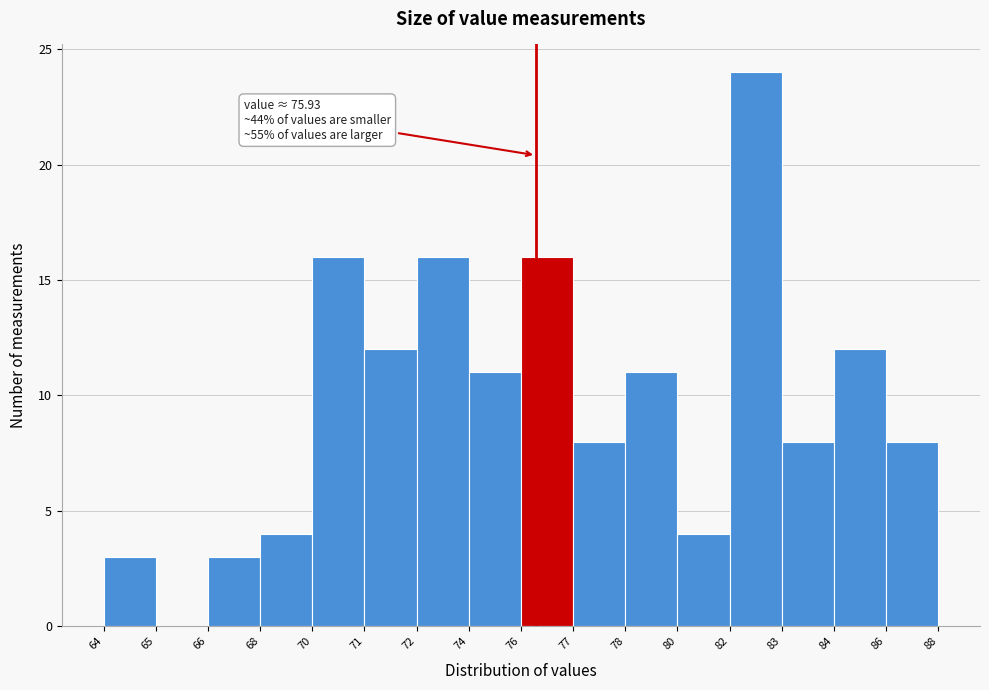

Reading left to right, extract all data points from this chart.

64=3	65=0	66=3	68=4	70=16	71=12	72=16	74=11	76=16	77=8	78=11	80=4	82=24	83=8	84=12	86=8